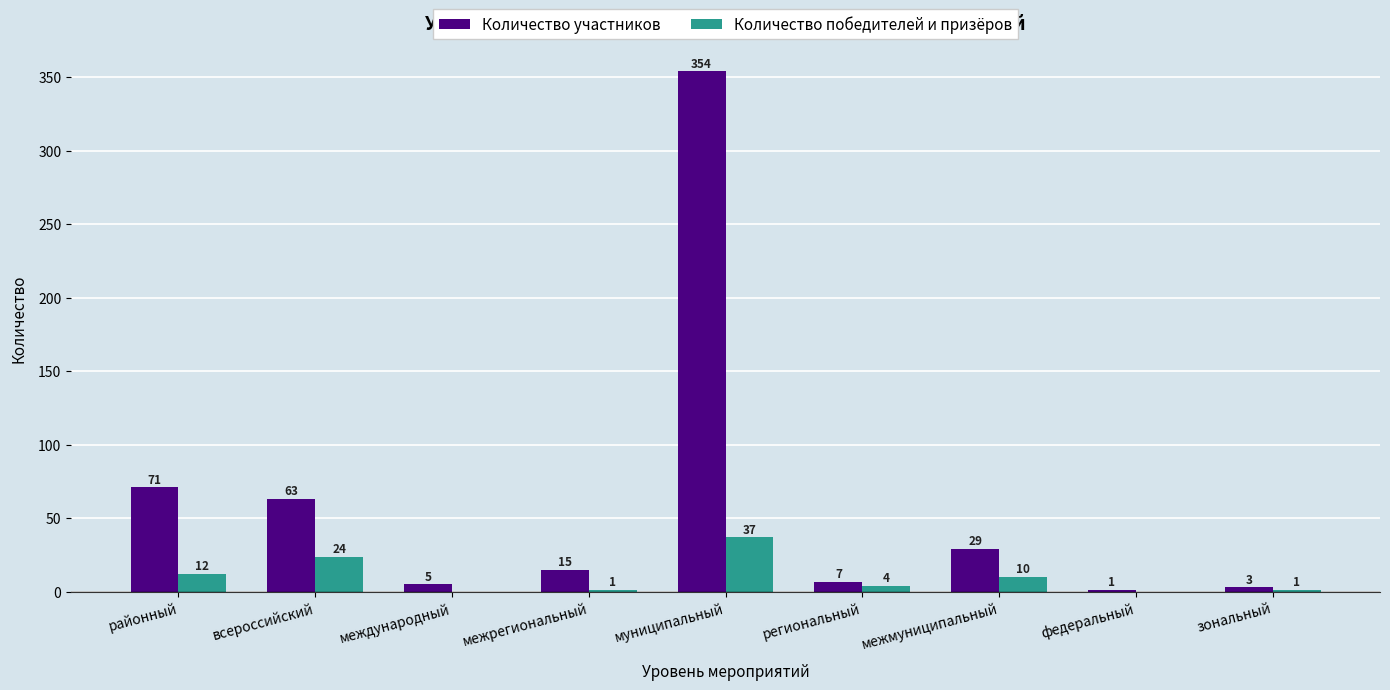

Which category has the highest value in the Количество победителей и призёров series?

муниципальный